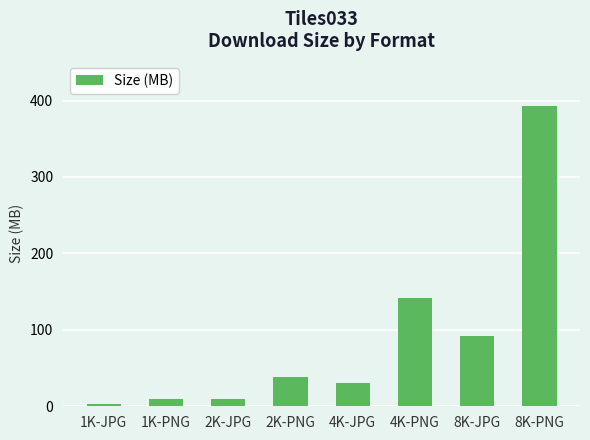

What is the value of the 5th bar from the left?

29.8